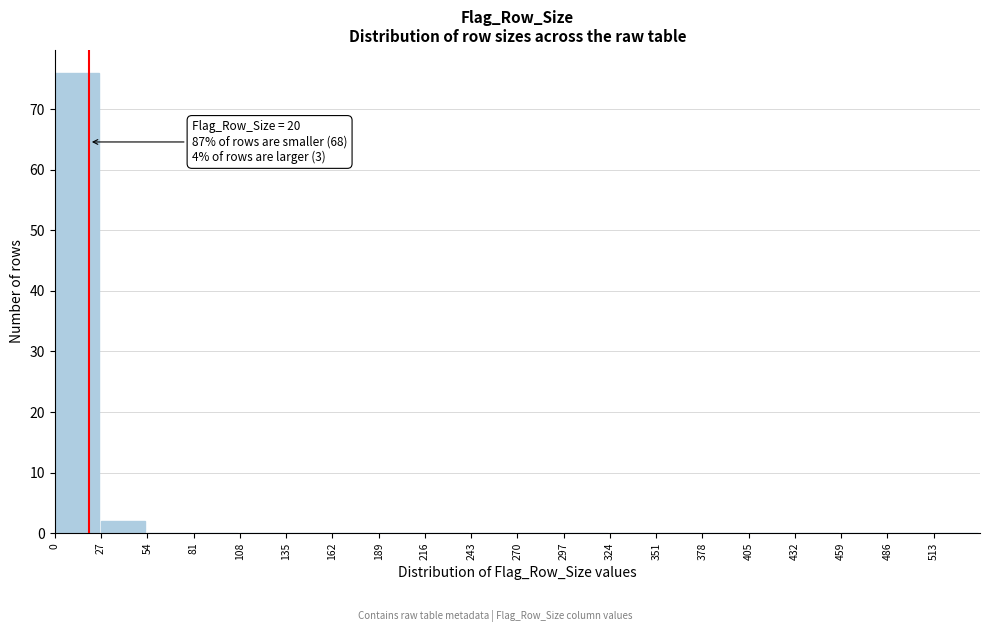

Which range on the x-axis has the tallest bar?

0 to 27